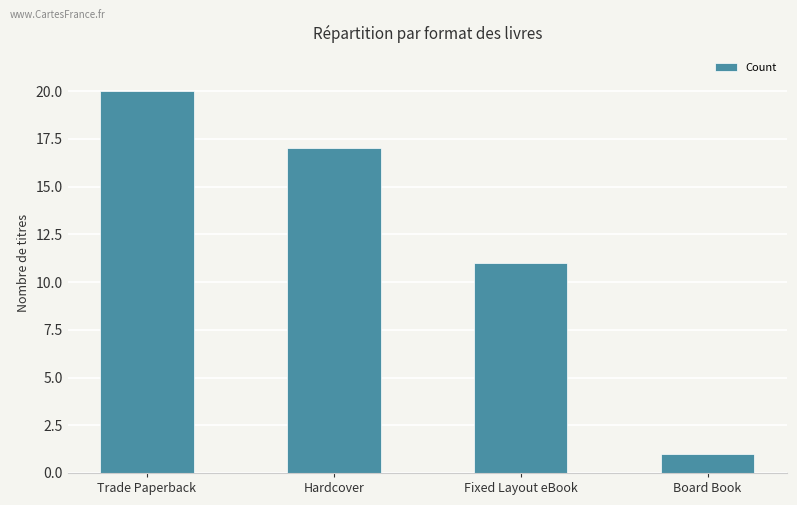

Reading left to right, extract all data points from this chart.

Trade Paperback=20	Hardcover=17	Fixed Layout eBook=11	Board Book=1